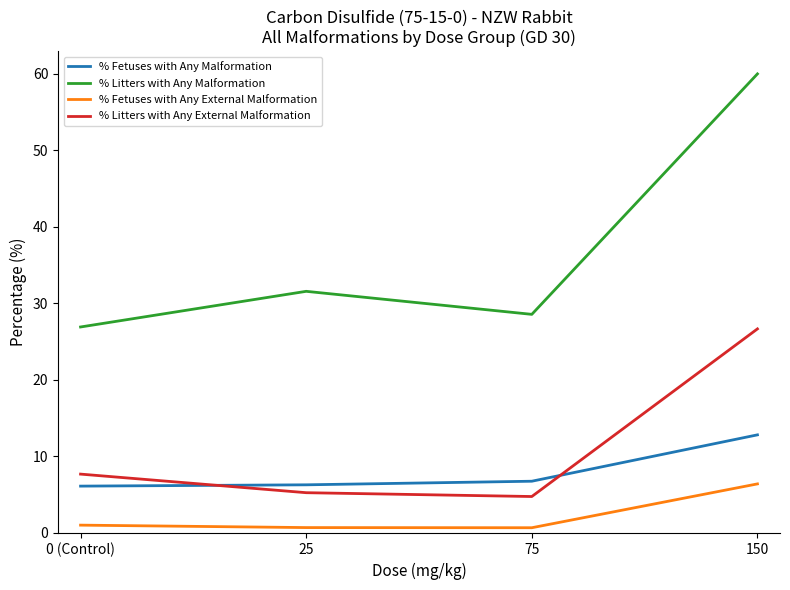

At how many categories does at least one series exceed 54?

1